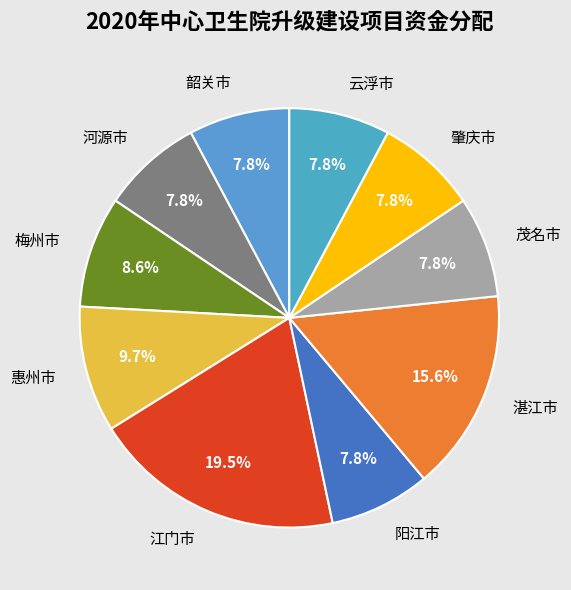

How much of the chart is everything except 云浮市?

92.2%